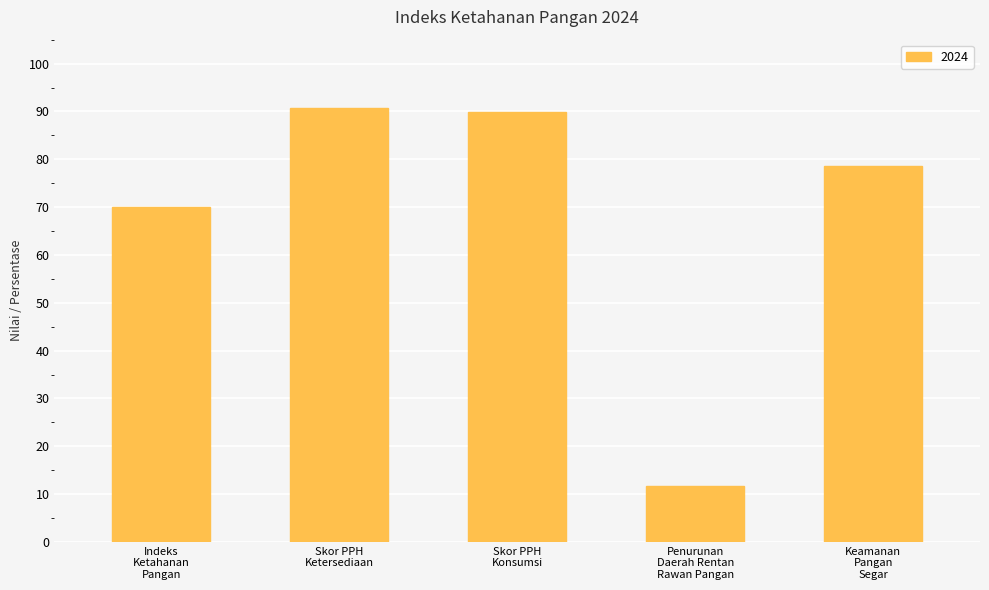

What is the average value?

68.2